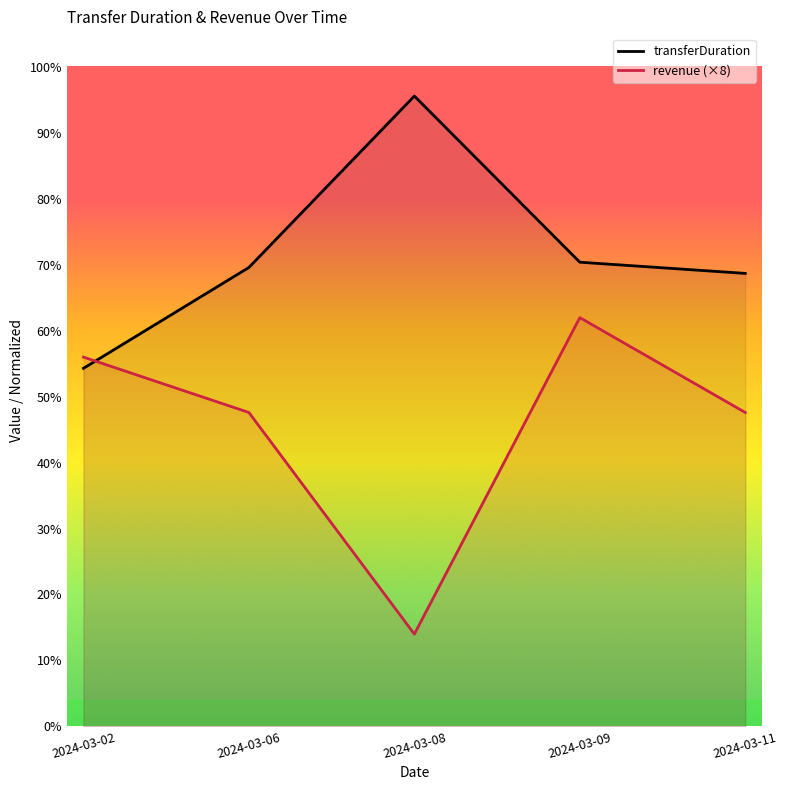

True or false: transferDuration has more than 2 points higher than both neighbors.

False